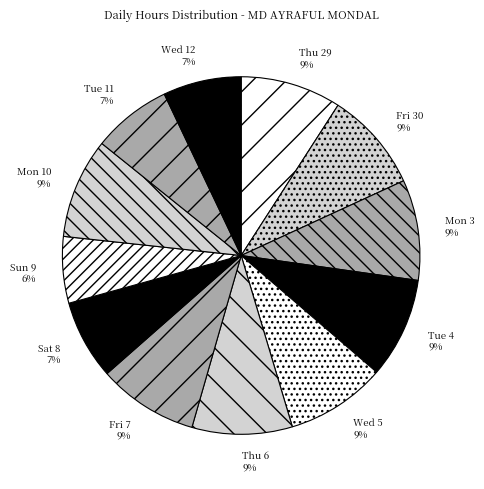

True or false: Tue 4 accounts for 17% of the total.

False